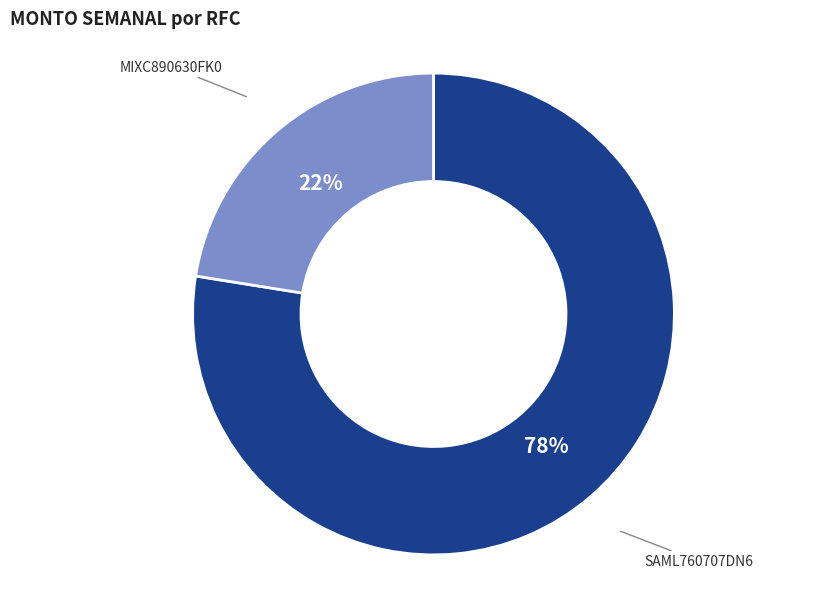

To the nearest percent, what is the average slice percentage?

50%